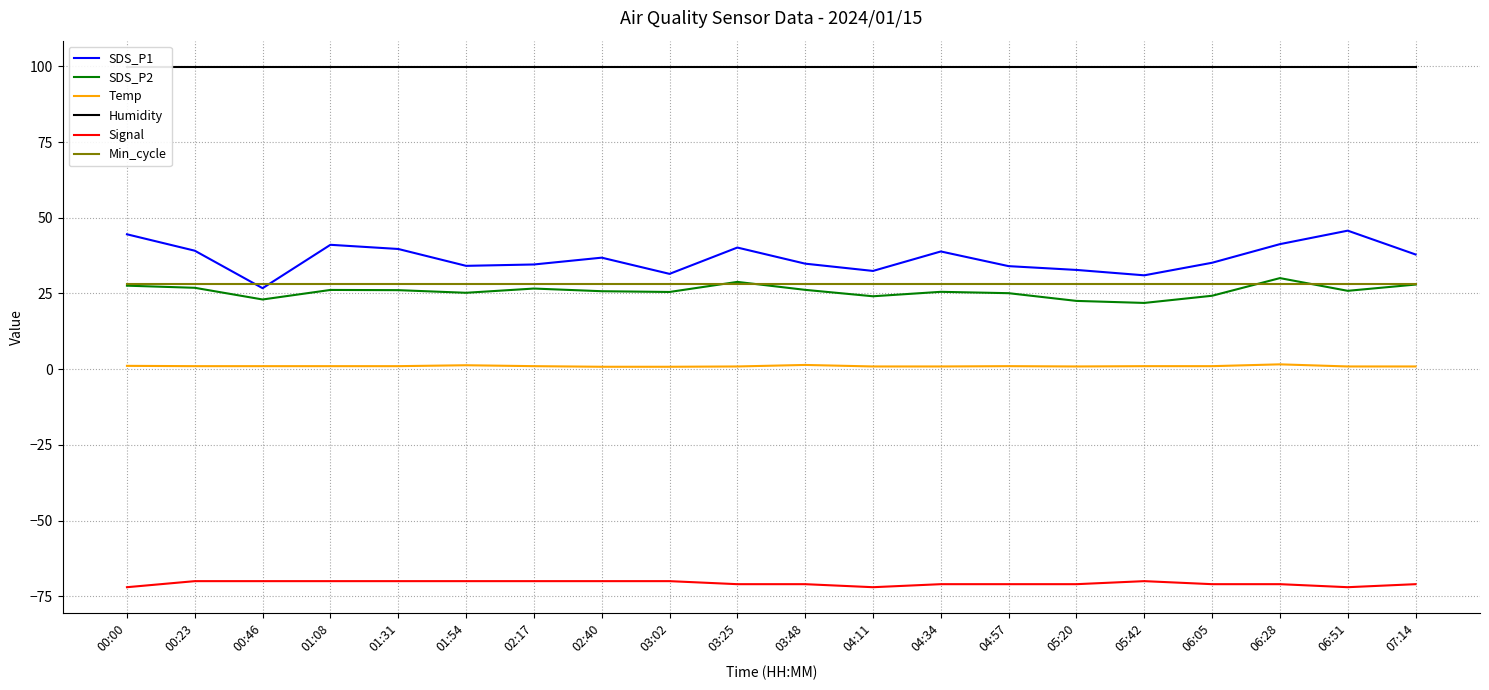

True or false: SDS_P1 and Humidity cross at least once.

False